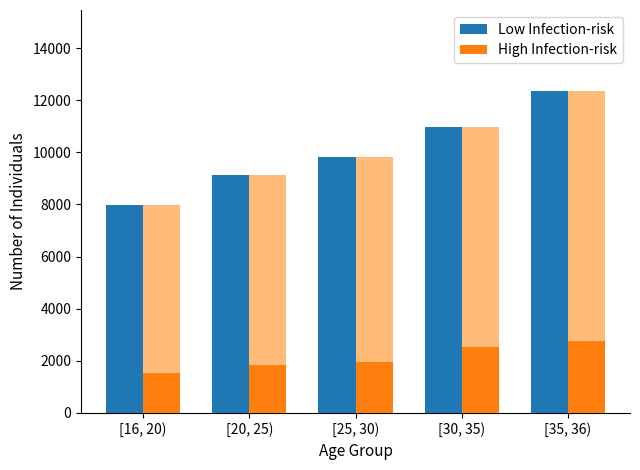

How many bars are there in each group?

2